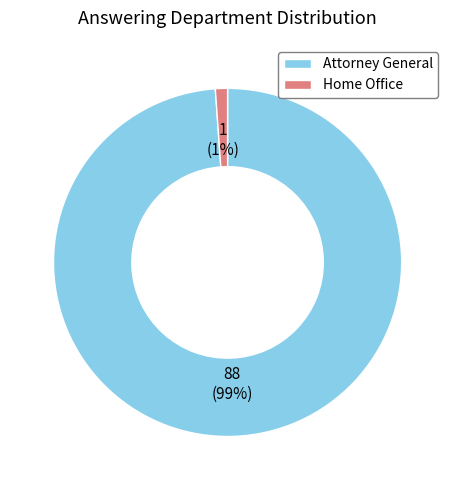

The Home Office slice represents 1% of the pie. True or false?

True